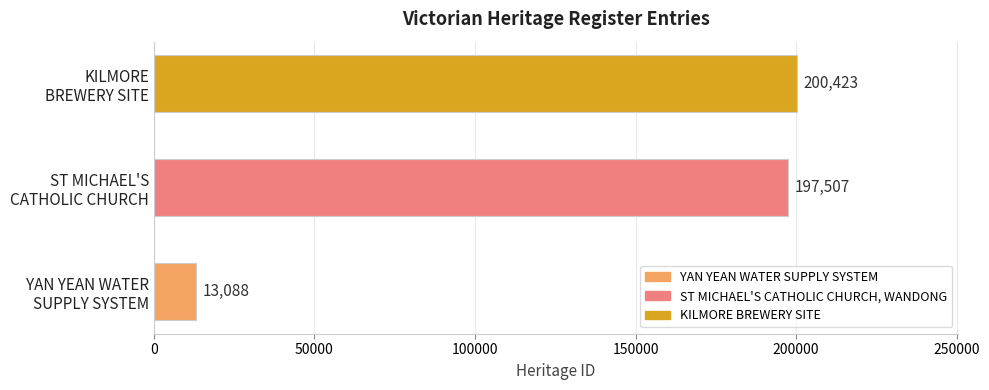

Reading bottom to top, extract all data points from this chart.

13088	197507	200423